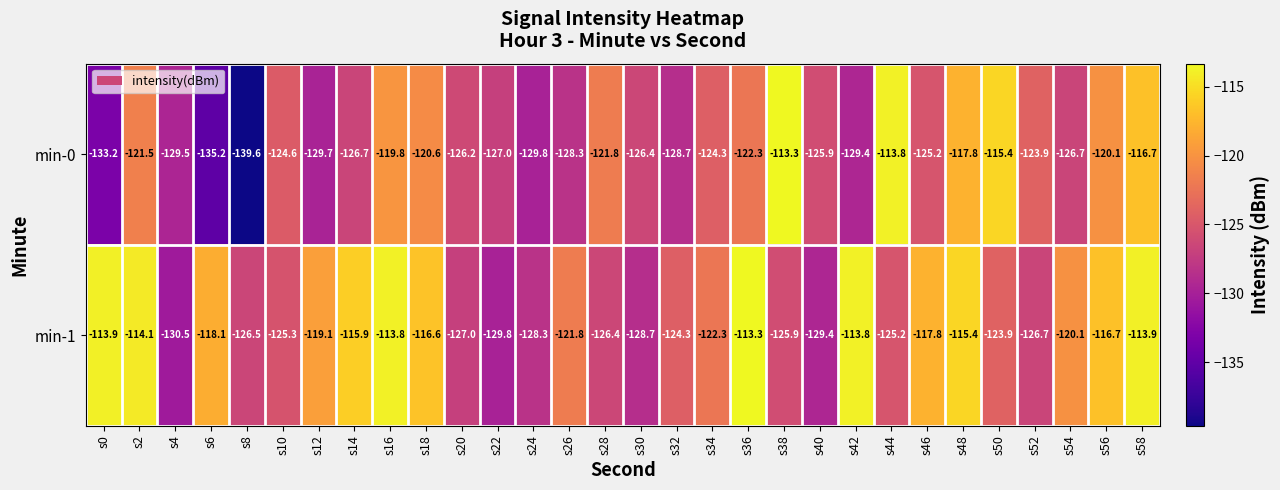

What is the maximum value shown in the chart?

-113.3